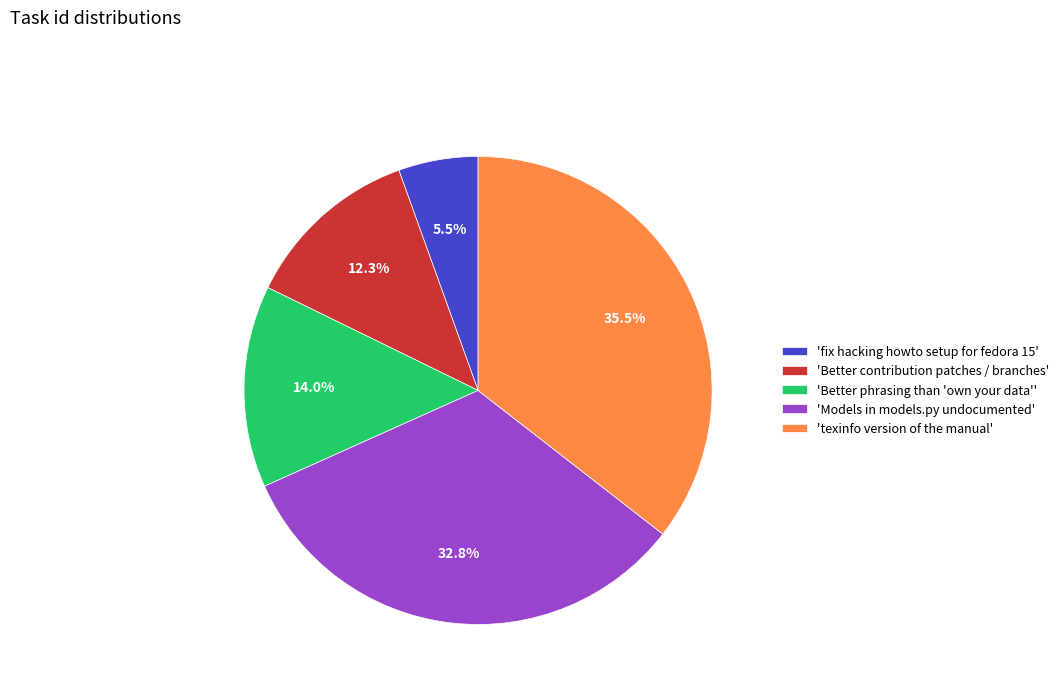

How many segments does this pie chart have?

5